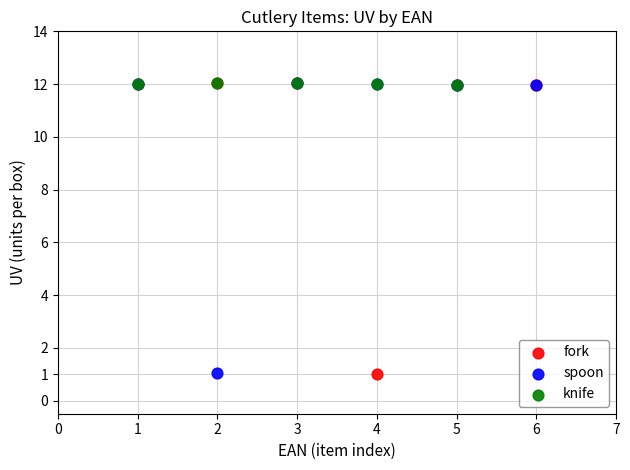

What are all the series names shown in the legend?

fork, spoon, knife